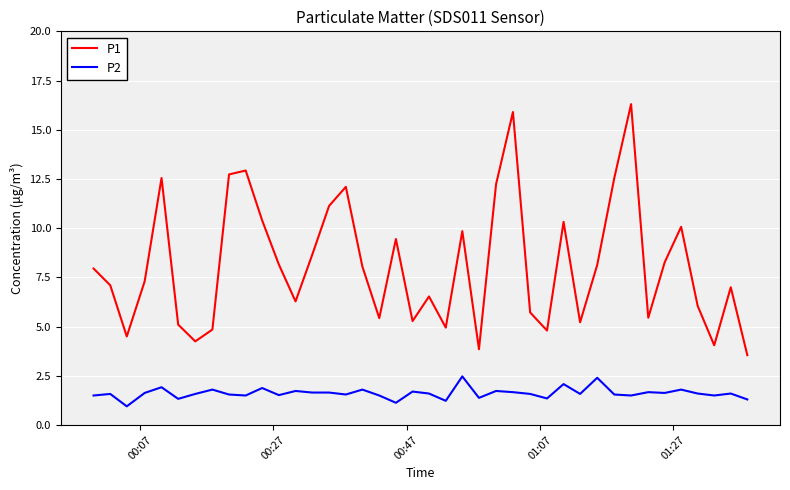

What is the maximum value for P2?

2.5